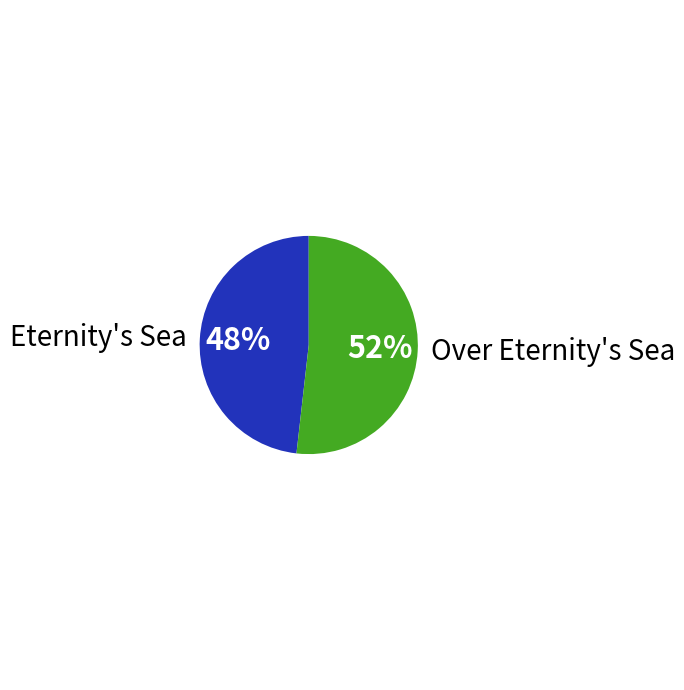

What is the largest slice in the pie chart?

Over Eternity's Sea